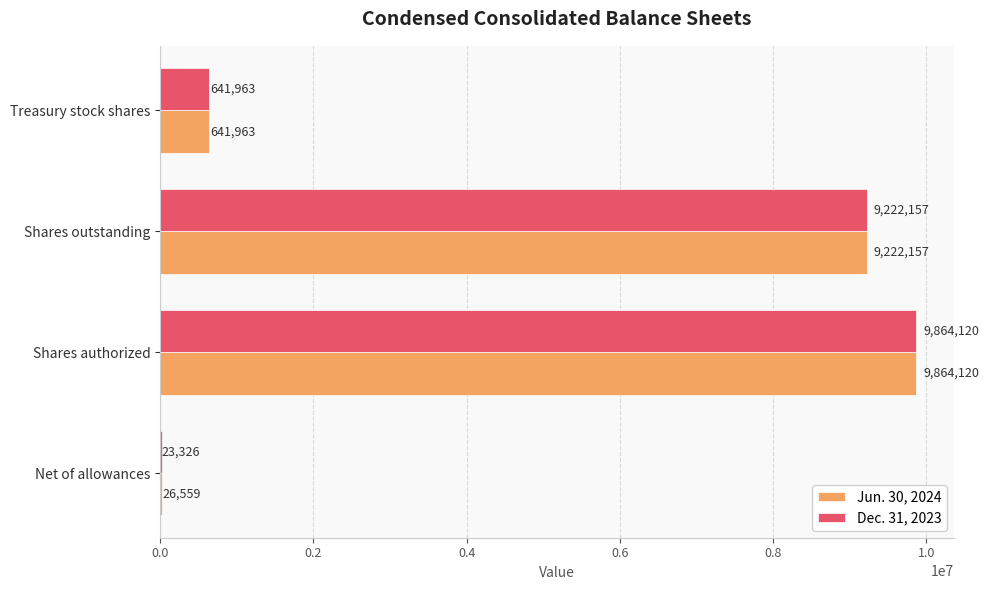

Count the number of data series in this chart.

2